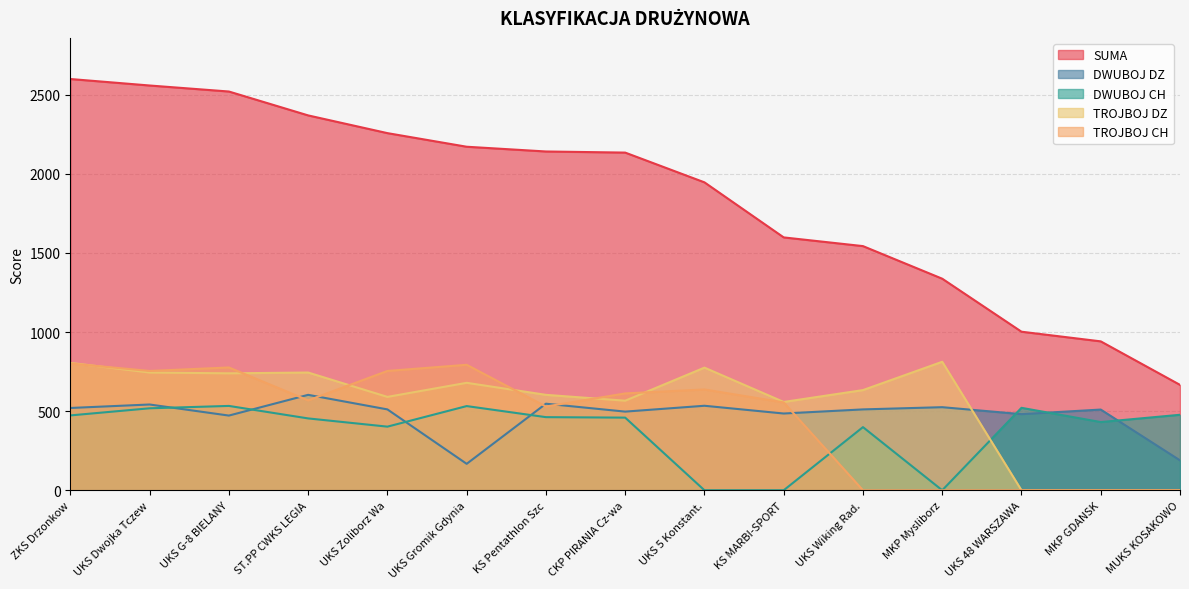

Reading left to right, what are all the values shown in this chart?

SUMA: ZKS Drzonkow=2599	UKS Dwojka Tczew=2558	UKS G-8 BIELANY=2520	ST.PP CWKS LEGIA=2369	UKS Zoliborz Wa=2257	UKS Gromik Gdynia=2171	KS Pentathlon Szc=2141	CKP PIRANIA Cz-wa=2134	UKS 5 Konstant.=1946	KS MARBI-SPORT=1598	UKS Wiking Rad.=1543	MKP Mysliborz=1337	UKS 48 WARSZAWA=1002	MKP GDANSK=941	MUKS KOSAKOWO=666
DWUBOJ DZ: ZKS Drzonkow=520	UKS Dwojka Tczew=542	UKS G-8 BIELANY=472	ST.PP CWKS LEGIA=603	UKS Zoliborz Wa=511	UKS Gromik Gdynia=167	KS Pentathlon Szc=547	CKP PIRANIA Cz-wa=497	UKS 5 Konstant.=534	KS MARBI-SPORT=485	UKS Wiking Rad.=511	MKP Mysliborz=525	UKS 48 WARSZAWA=481	MKP GDANSK=510	MUKS KOSAKOWO=189
DWUBOJ CH: ZKS Drzonkow=473	UKS Dwojka Tczew=518	UKS G-8 BIELANY=533	ST.PP CWKS LEGIA=454	UKS Zoliborz Wa=402	UKS Gromik Gdynia=532	KS Pentathlon Szc=462	CKP PIRANIA Cz-wa=459	UKS 5 Konstant.=0	KS MARBI-SPORT=0	UKS Wiking Rad.=399	MKP Mysliborz=0	UKS 48 WARSZAWA=521	MKP GDANSK=431	MUKS KOSAKOWO=477
TROJBOJ DZ: ZKS Drzonkow=805	UKS Dwojka Tczew=744	UKS G-8 BIELANY=739	ST.PP CWKS LEGIA=744	UKS Zoliborz Wa=590	UKS Gromik Gdynia=679	KS Pentathlon Szc=603	CKP PIRANIA Cz-wa=566	UKS 5 Konstant.=775	KS MARBI-SPORT=558	UKS Wiking Rad.=633	MKP Mysliborz=812	UKS 48 WARSZAWA=0	MKP GDANSK=0	MUKS KOSAKOWO=0
TROJBOJ CH: ZKS Drzonkow=801	UKS Dwojka Tczew=754	UKS G-8 BIELANY=776	ST.PP CWKS LEGIA=568	UKS Zoliborz Wa=754	UKS Gromik Gdynia=793	KS Pentathlon Szc=529	CKP PIRANIA Cz-wa=612	UKS 5 Konstant.=637	KS MARBI-SPORT=555	UKS Wiking Rad.=0	MKP Mysliborz=0	UKS 48 WARSZAWA=0	MKP GDANSK=0	MUKS KOSAKOWO=0